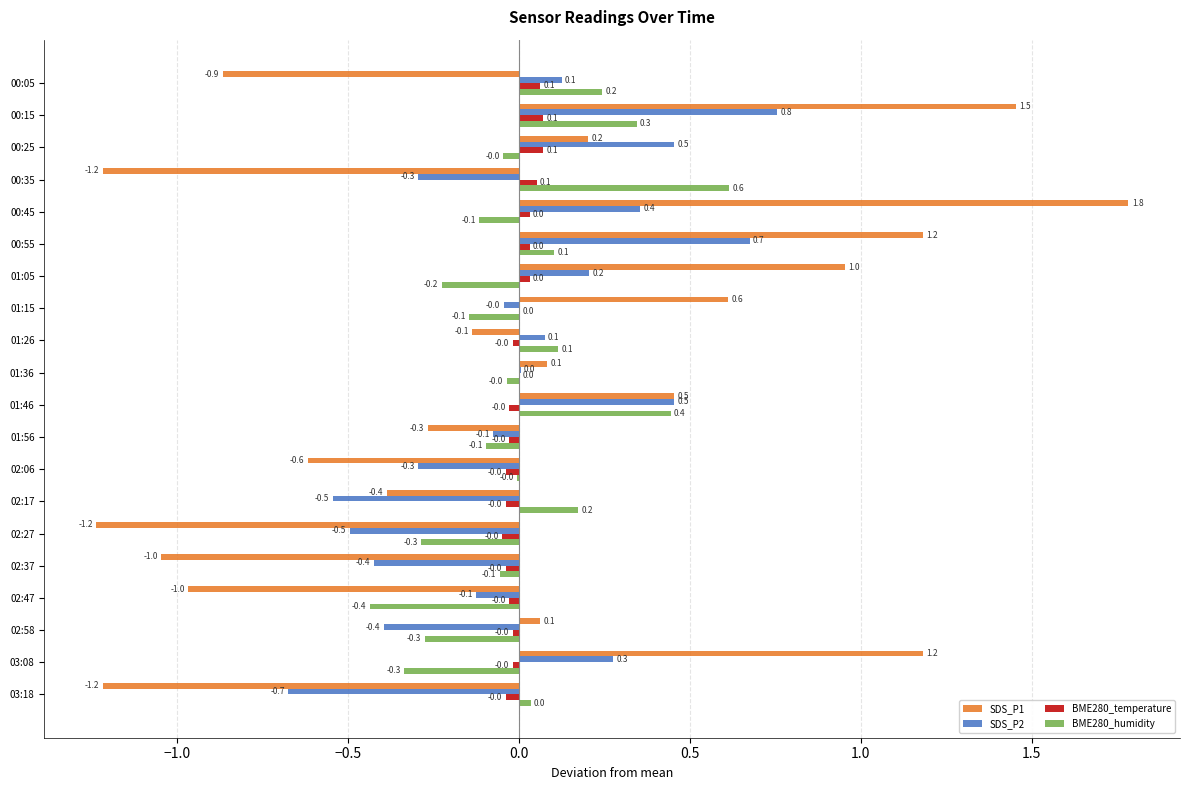

What is the maximum value for BME280_temperature?

0.1